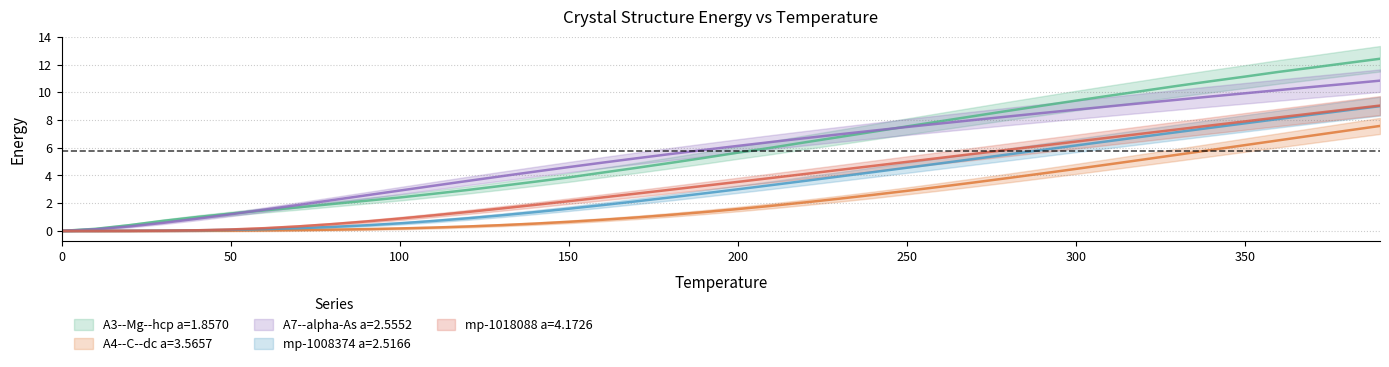

How many lines are shown in the chart?

5